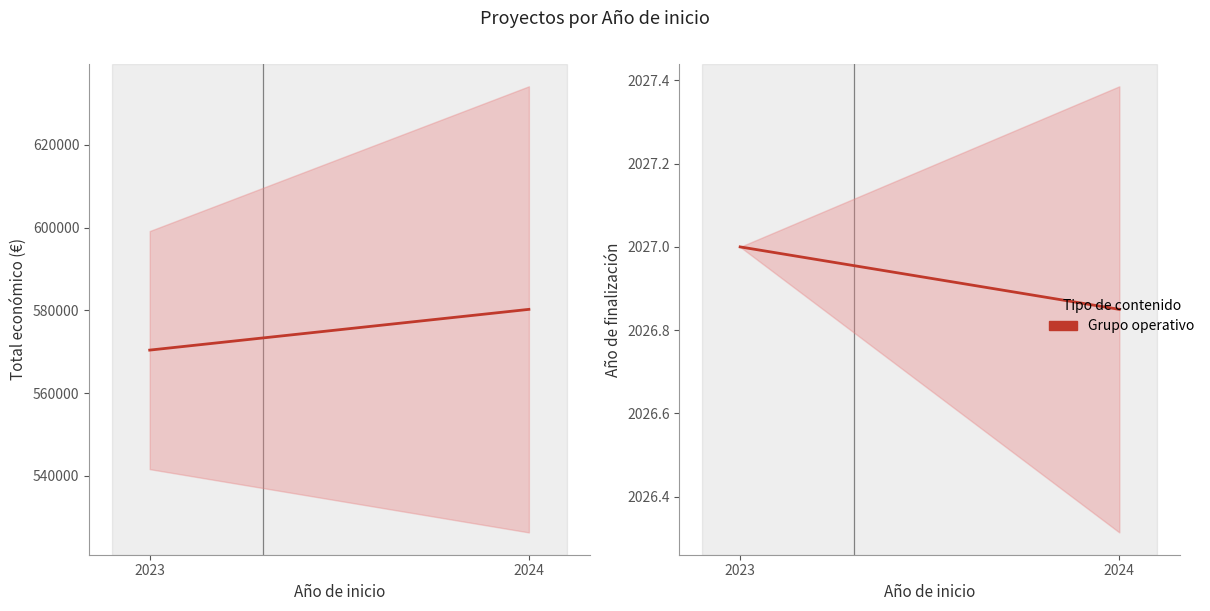

At how many categories does at least one series exceed 120209?

2